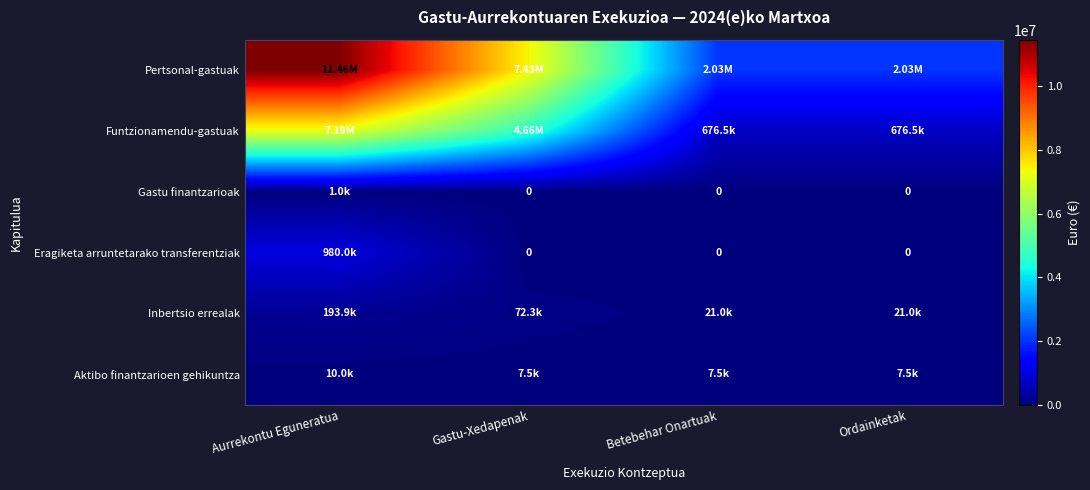

How many data points does each series have?

4